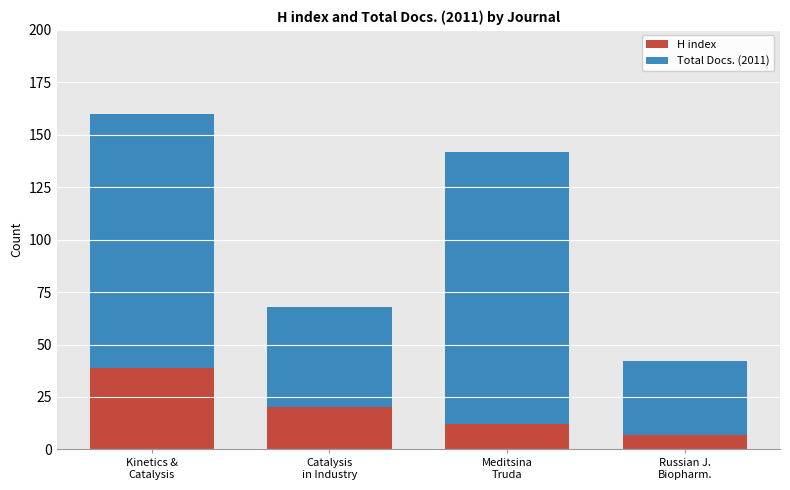

What is the sum of all H index values?

78